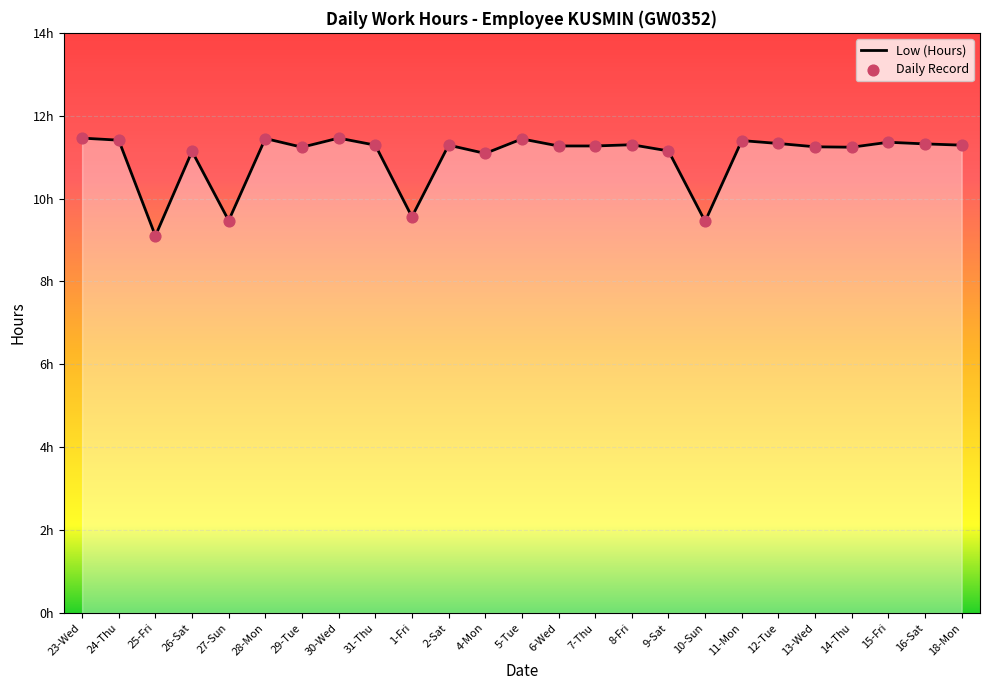

Approximately how many times larger is the value at 7-Thu compared to 2-Sat?

1.0